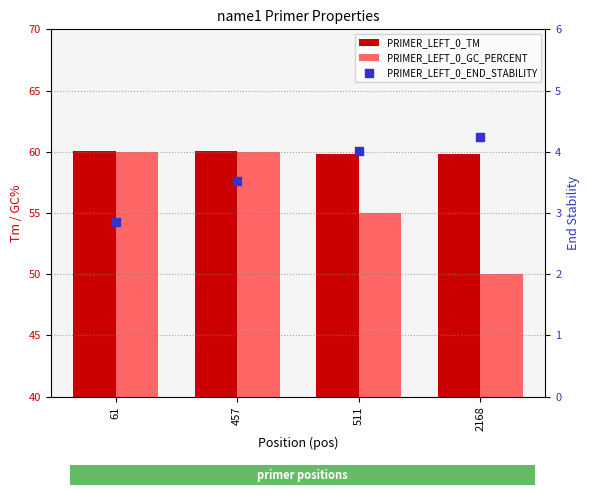

Which series has the largest Y range (max minus min)?

PRIMER_LEFT_0_GC_PERCENT